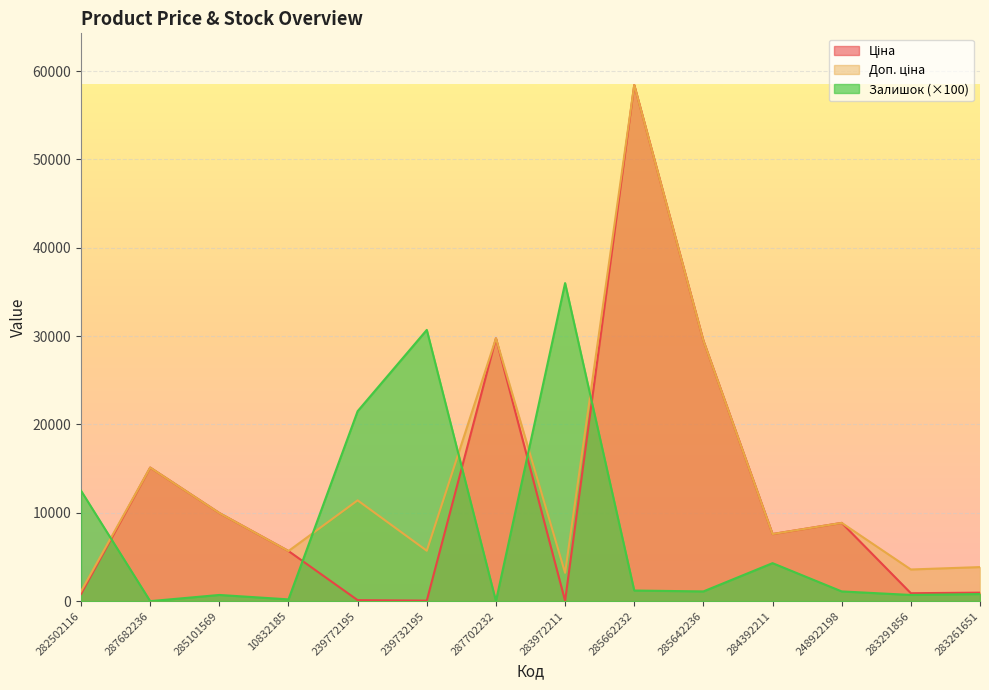

How many series are shown in this chart?

3